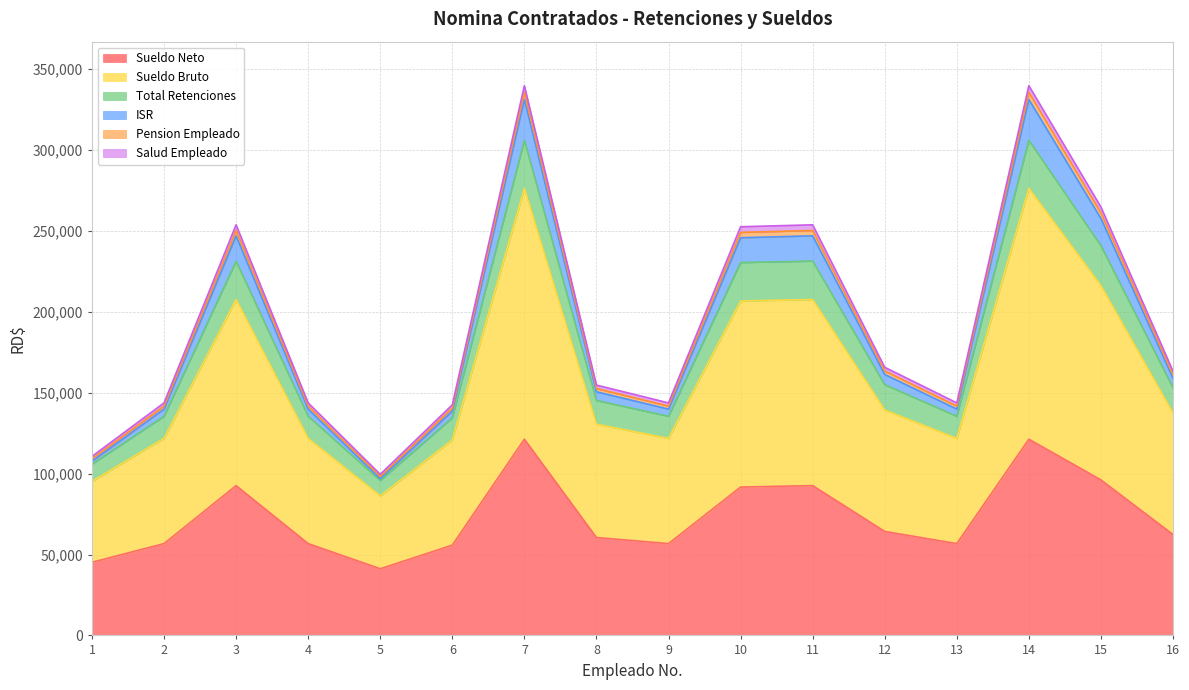

How many lines are shown in the chart?

6